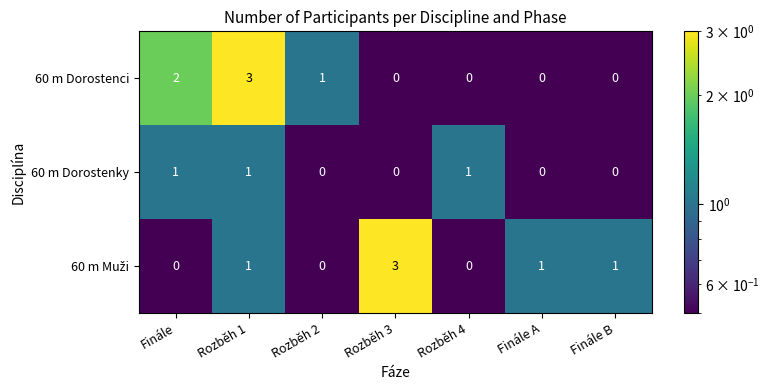

True or false: 60 m Dorostenky has a value of 1 at Rozběh 1.

True